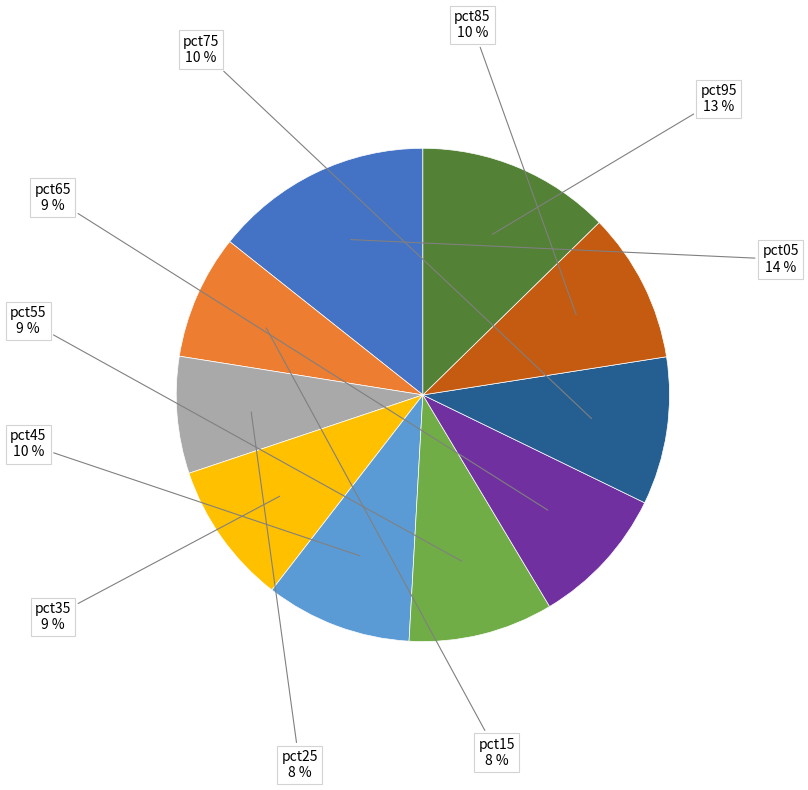

Does any single category account for the majority?

No